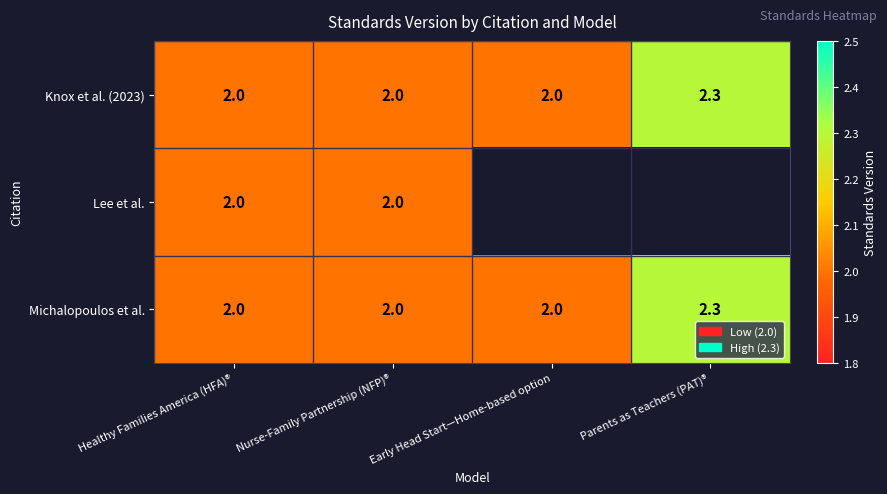

Between Early Head Start—Home-based option and Parents as Teachers (PAT)®, which is larger?

Parents as Teachers (PAT)®